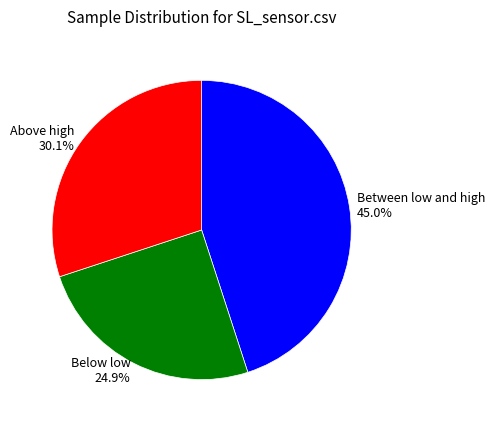

What percentage is NOT represented by Between low and high?

55.0%